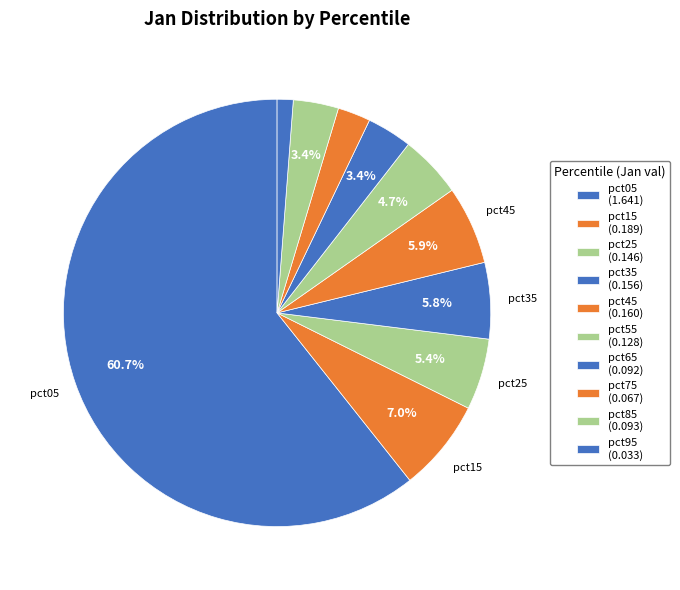

To the nearest percent, what is the average slice percentage?

10%